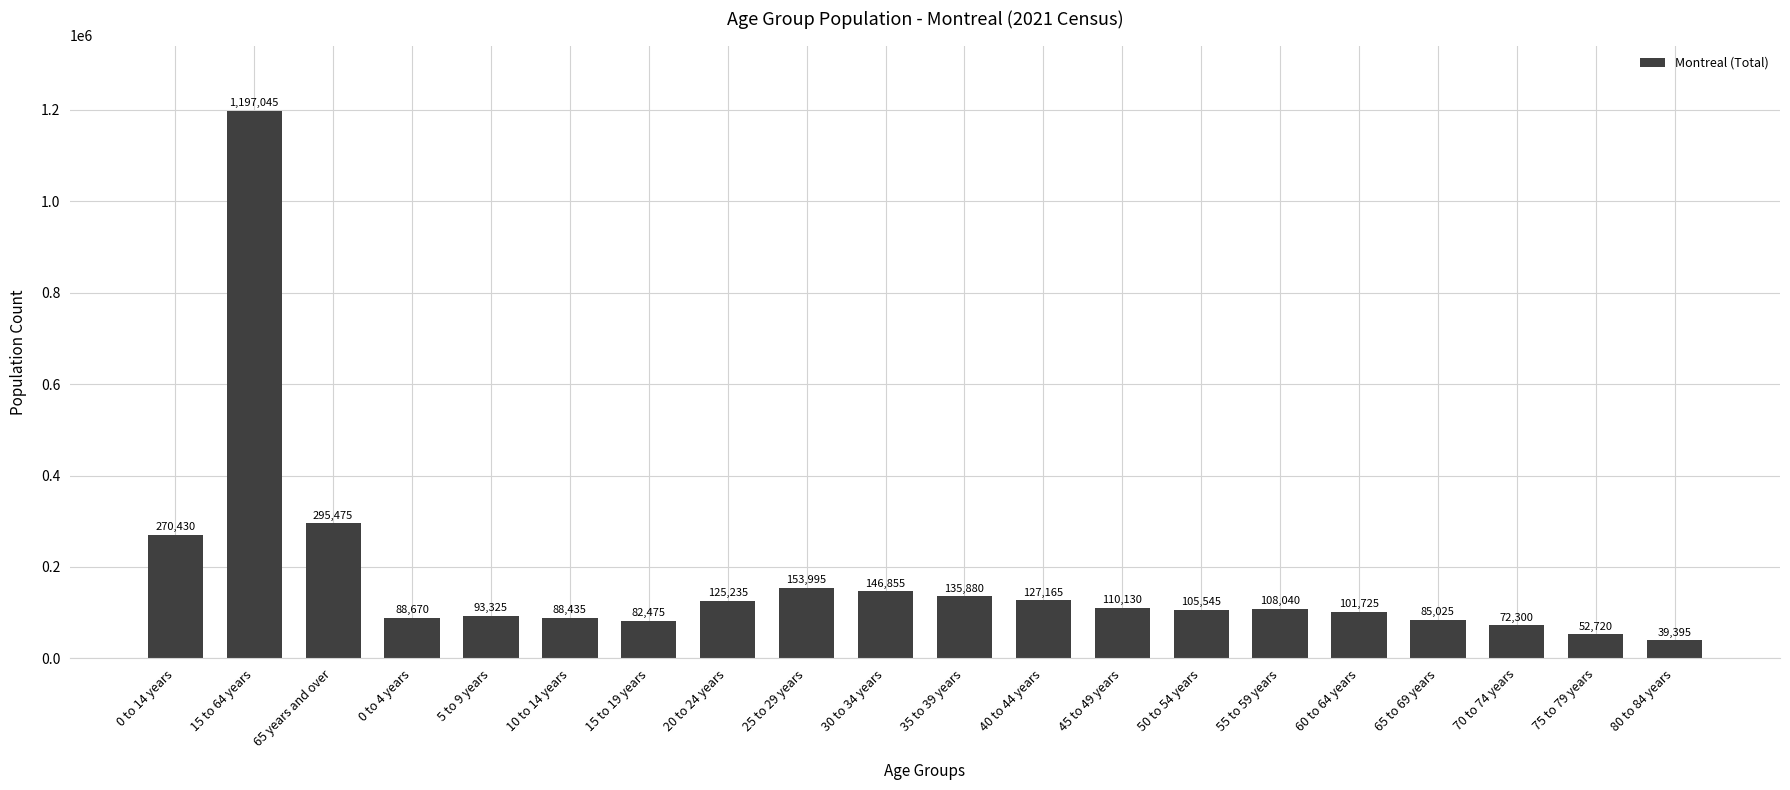

What is the change in value from 5 to 9 years to 10 to 14 years?

-4890